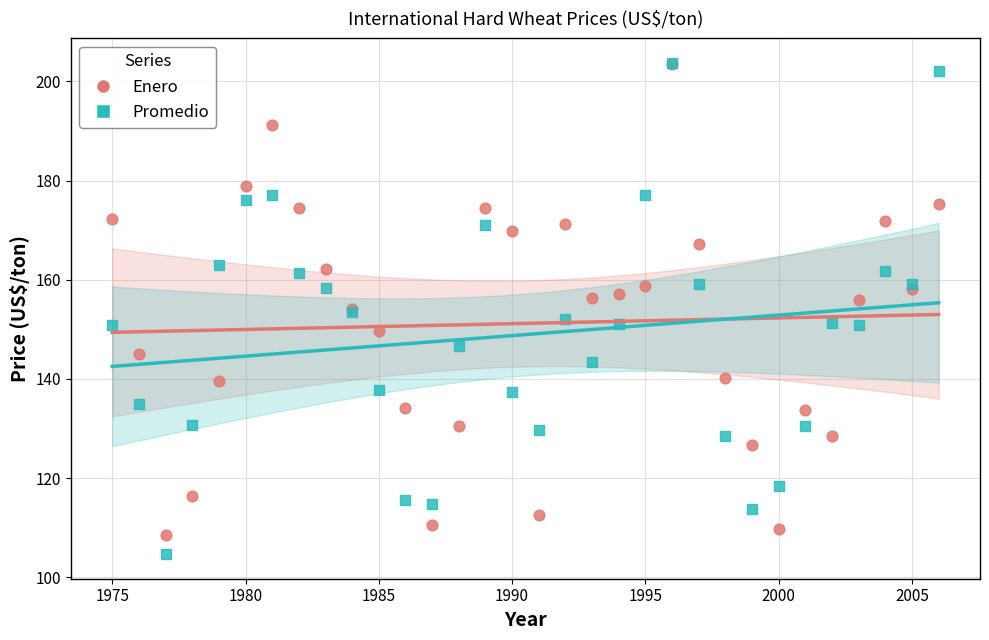

Which series has the widest spread of Y values?

Promedio